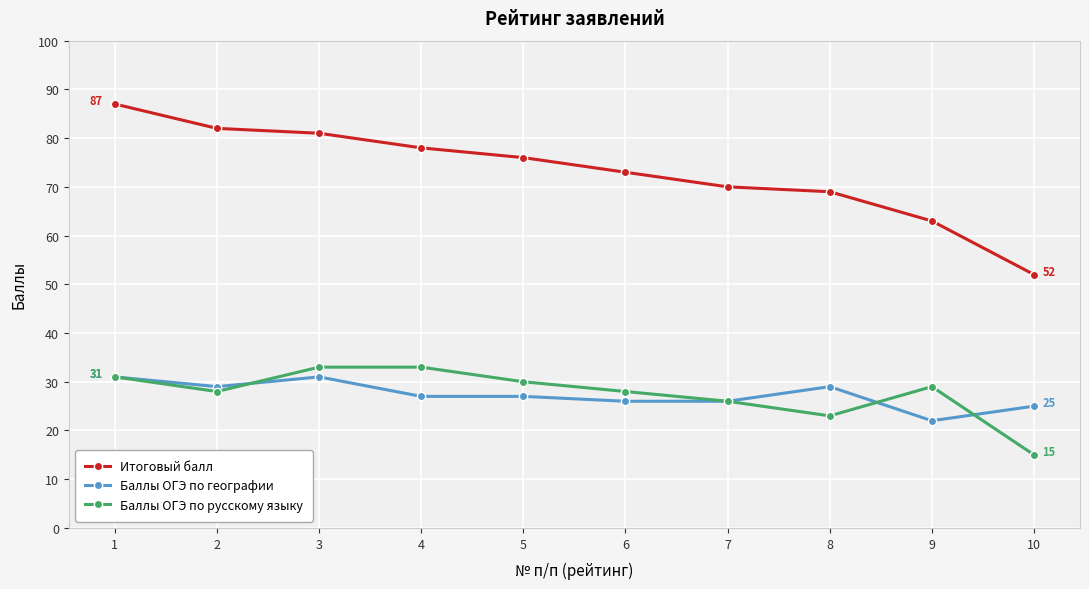

At which category does the chart reach its peak across all series?

1